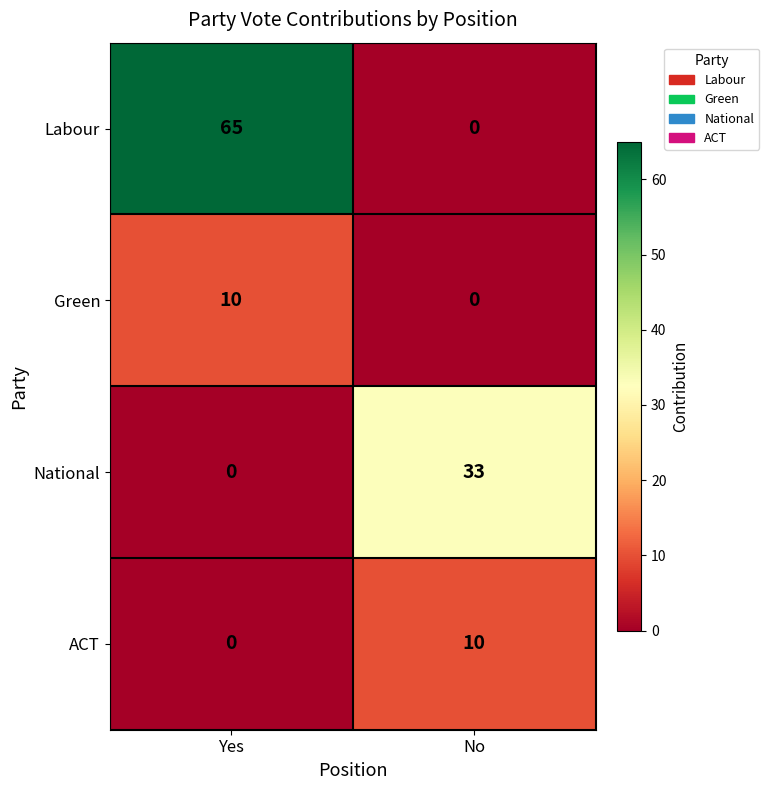

What is the total value across all series at No?

43